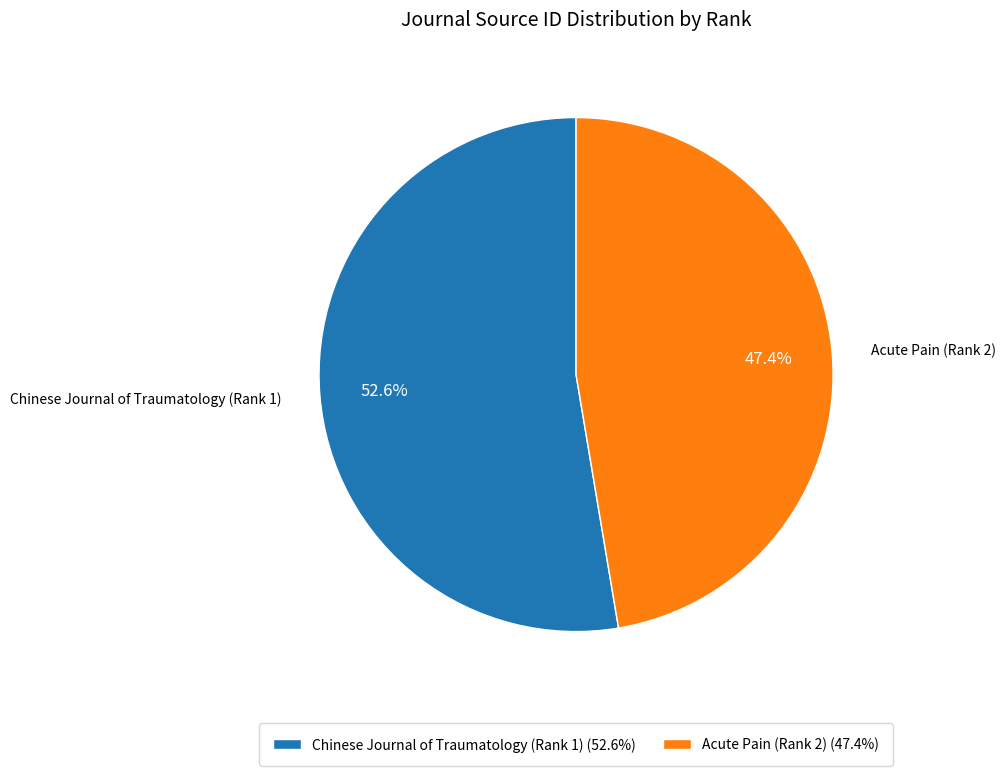

To the nearest percent, what is the difference between the Chinese Journal of Traumatology (Rank 1) and Acute Pain (Rank 2) slice percentages?

5%